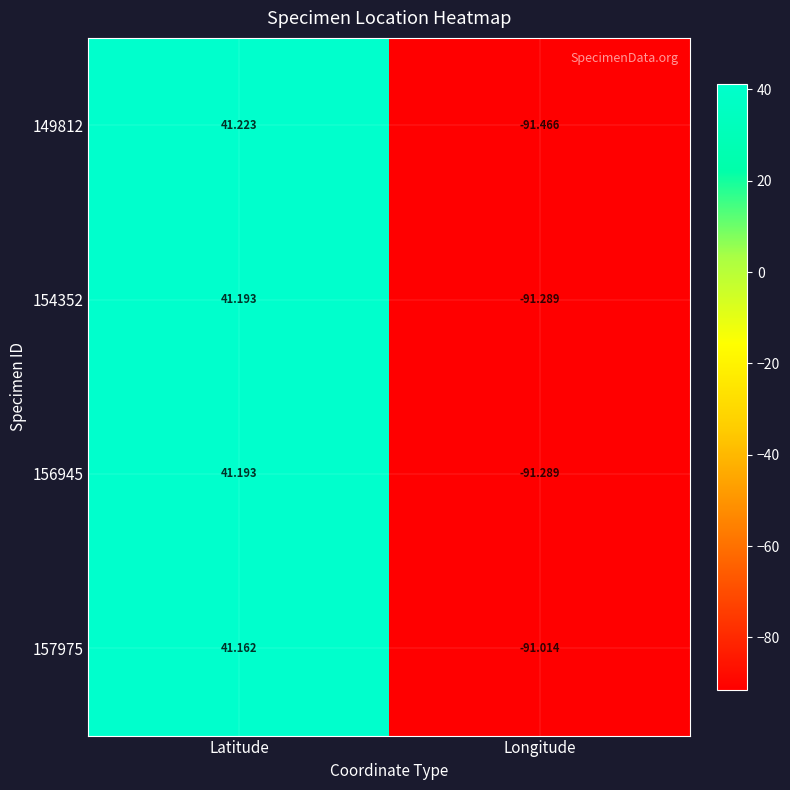

At which category is the sum across all series the highest?

Latitude